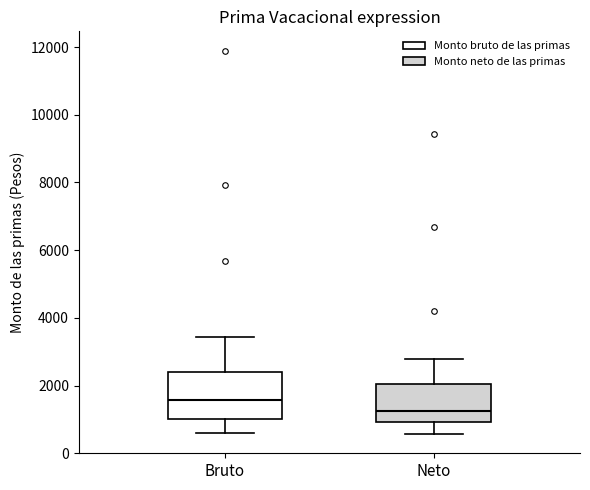

Where is the lower edge of the box for Bruto on the y-axis? The values are not printed on the chart, so give them approximately, as read against the axis.

1000